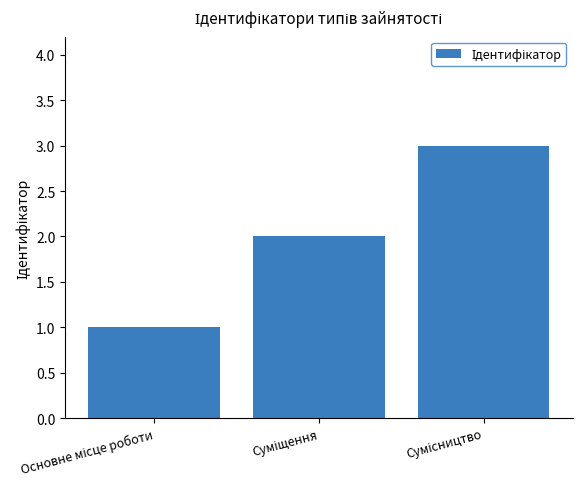

What is the greatest value displayed?

3